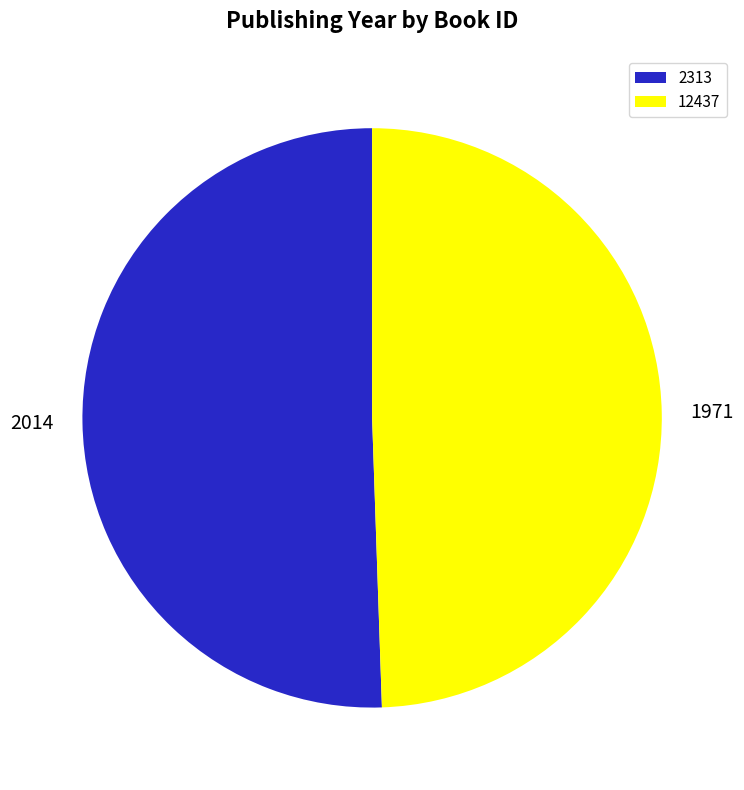

True or false: 12437 accounts for 49% of the total.

True